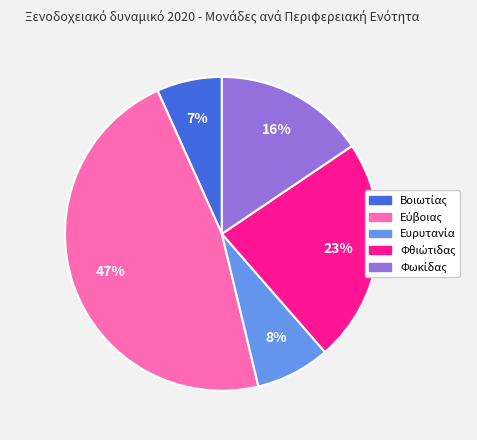

To the nearest percent, what is the difference between the largest and smallest slice percentages?

40%